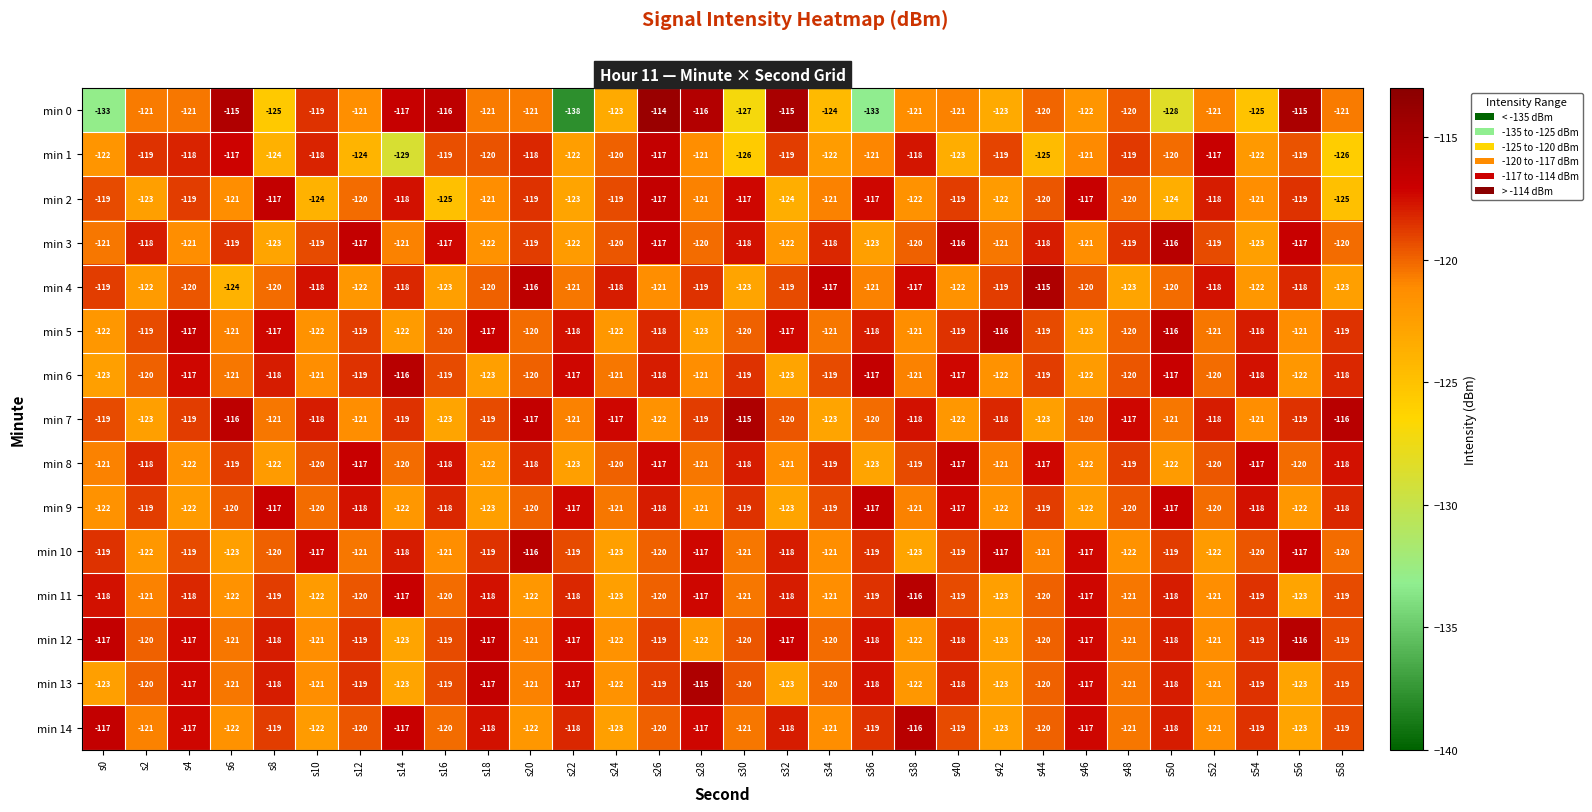

The min 5 series shows -24 at s42. True or false?

False